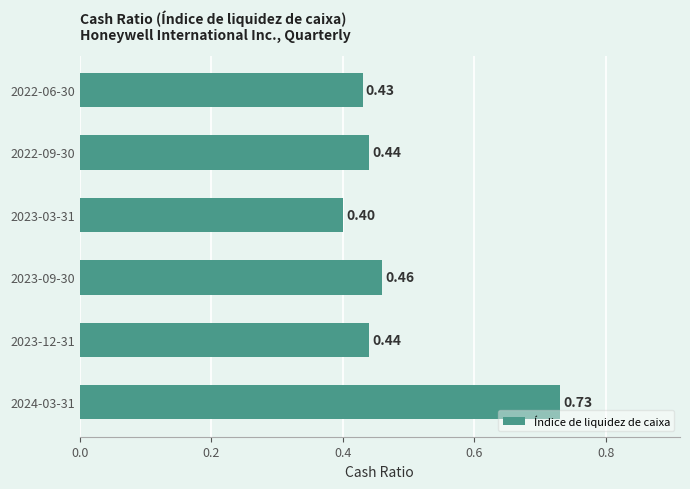

What is the difference between the maximum and minimum values?

0.3